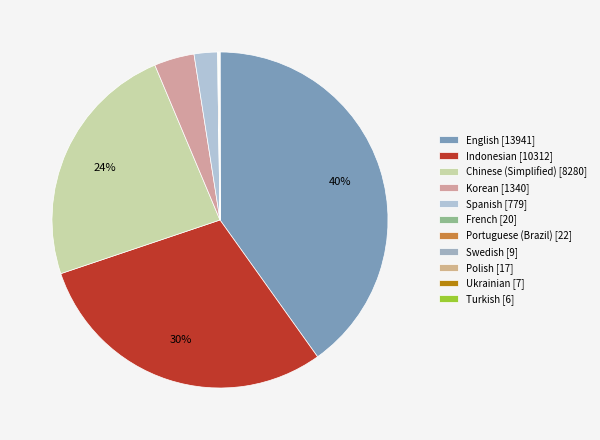

Combined, do Swedish and Indonesian account for over 50%?

No